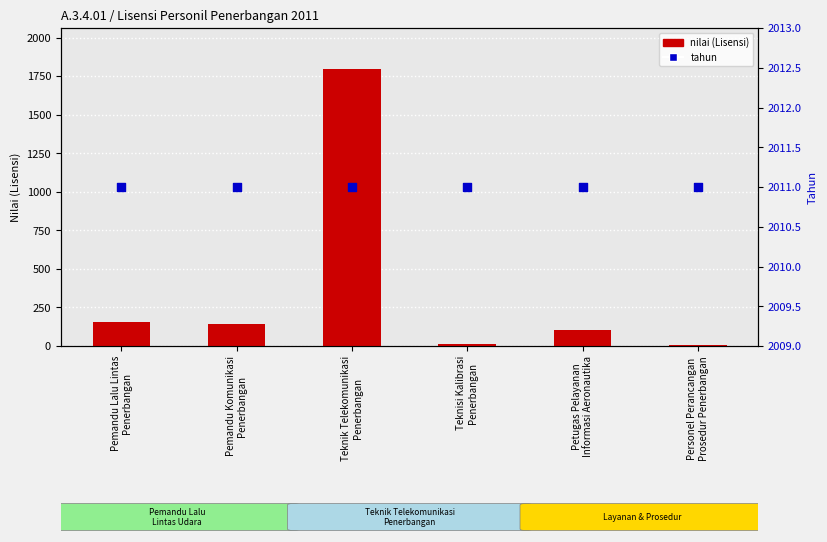

What are all the series names shown in the legend?

nilai (Lisensi), tahun